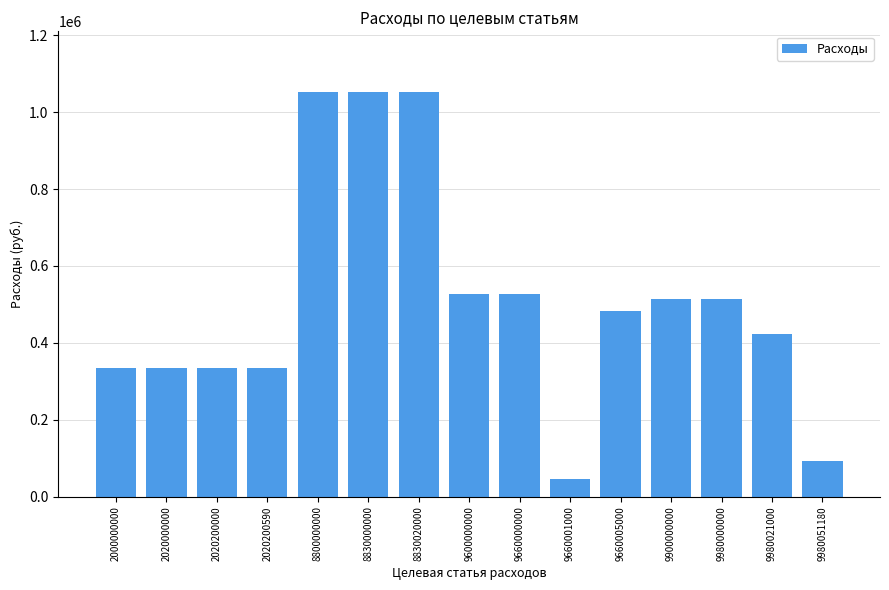

Reading left to right, what are all the values shown in this chart?

2000000000=335975.0	2020000000=335975.0	2020200000=335975.0	2020200590=335975.0	8800000000=1052273.0	8830000000=1052273.0	8830020000=1052273.0	9600000000=528026.0	9660000000=528026.0	9660001000=45560.0	9660005000=482466.0	9900000000=514748.0	9980000000=514748.0	9980021000=421948.0	9980051180=92800.0